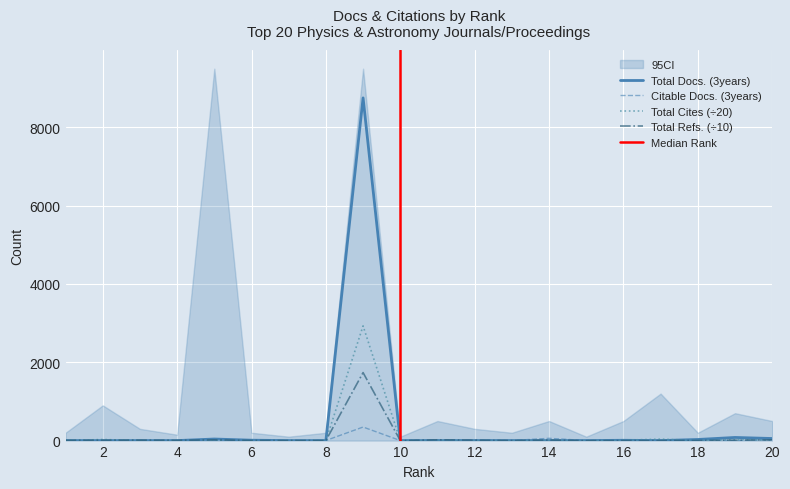

True or false: Citable Docs. (3years) and Total Cites (3years) intersect in this chart.

True